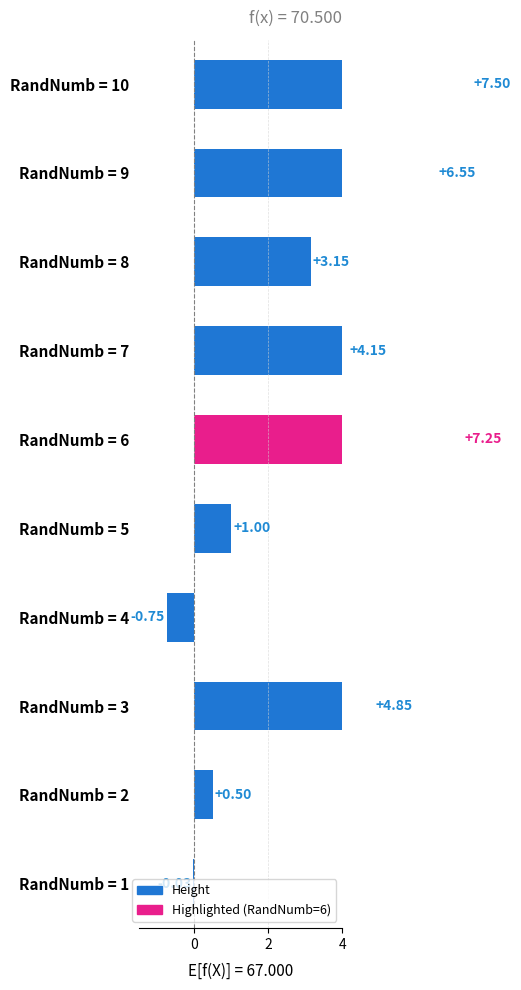

True or false: the data shows -1.0 at RandNumb = 4.

False